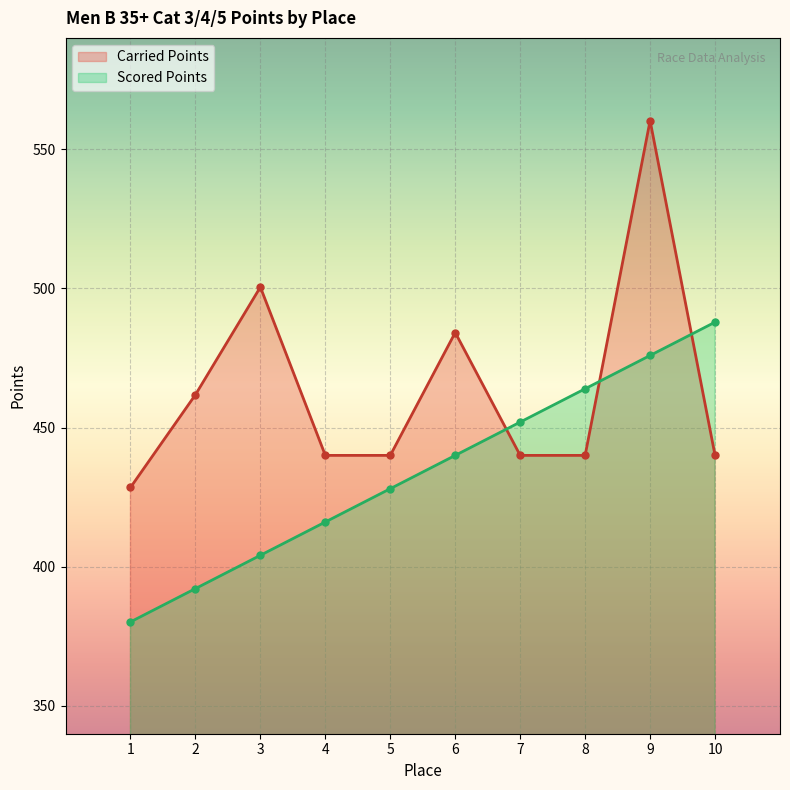

Reading left to right, what are all the values shown in this chart?

Carried Points: 428.5	461.8	500.5	440.0	440.0	484.1	440.0	440.0	560.3	440.0
Scored Points: 380.2	392.1	404.1	416.1	428.0	440.0	452.0	463.9	475.9	487.9